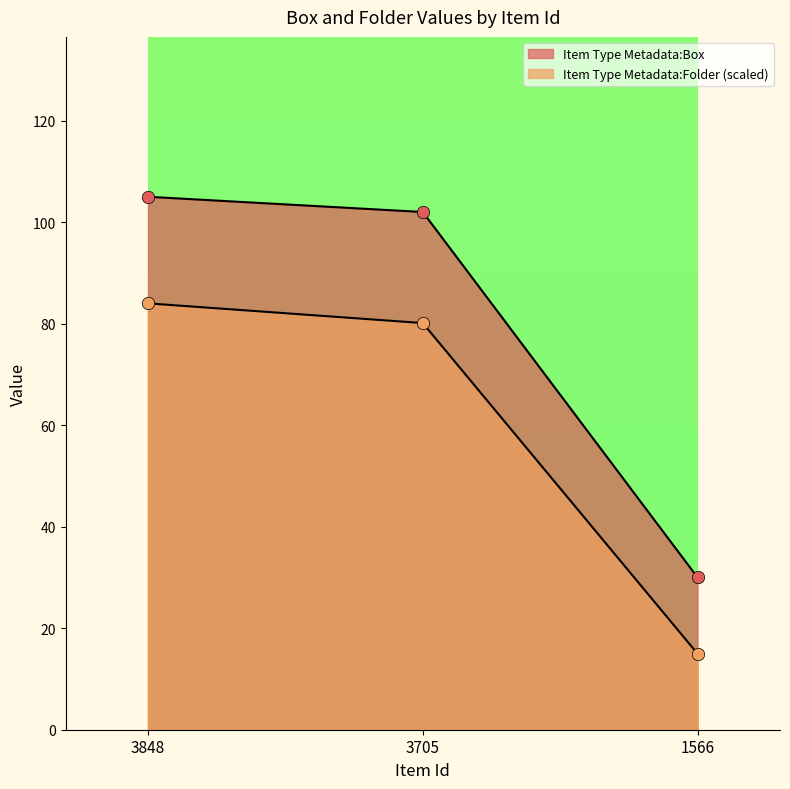

At how many categories does at least one series exceed 55?

2